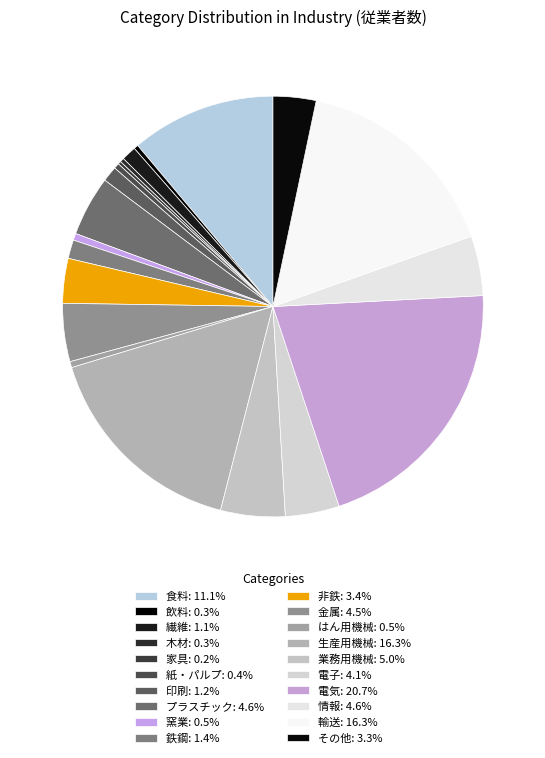

True or false: 飲料 accounts for 0% of the total.

True